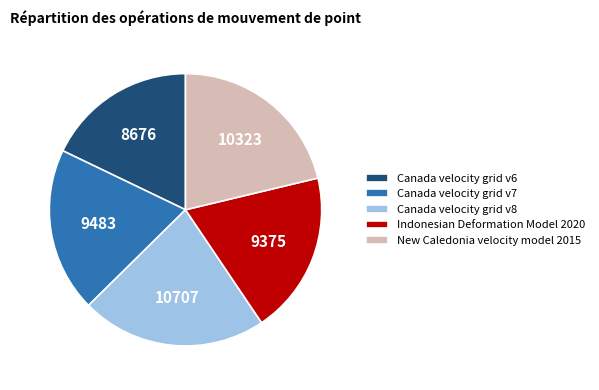

Which slice is the largest?

Canada velocity grid v8